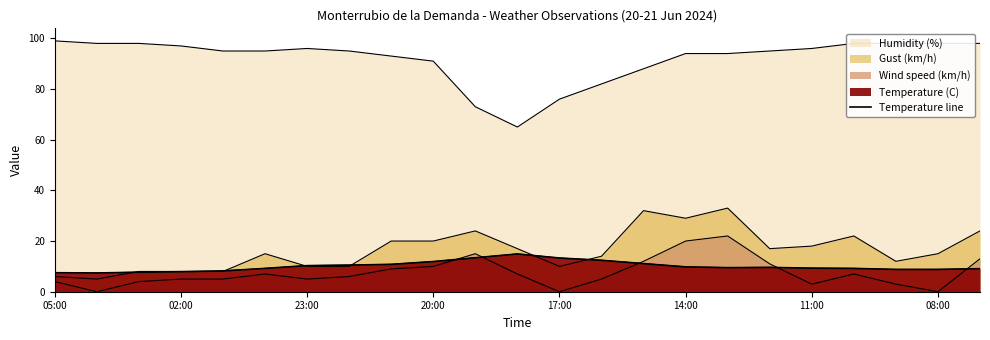

Reading right to left, list all the values displayed in this chart.

9.1	8.8	8.8	9.2	9.3	9.6	9.5	9.8	11.1	12.4	13.3	14.9	13.4	11.9	10.8	10.5	10.3	9.2	8.2	7.9	7.7	7.4	7.5